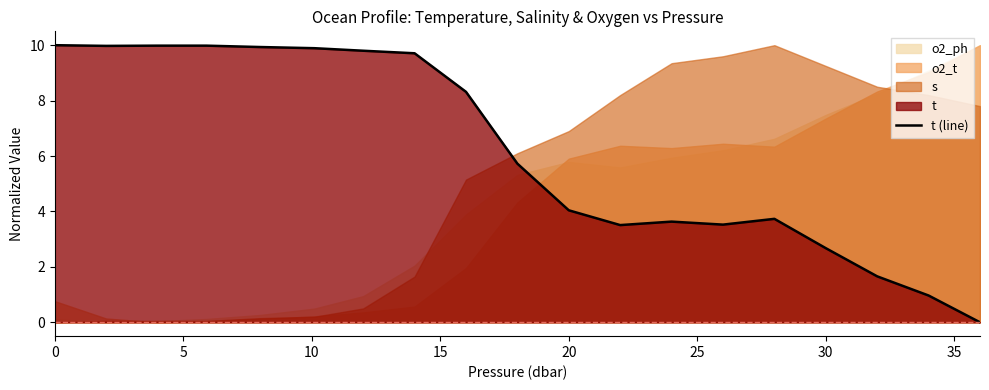

Reading right to left, list all the values displayed in this chart.

0.0	1.0	1.7	2.7	3.7	3.5	3.6	3.5	4.0	5.7	8.3	9.7	9.8	9.9	9.9	10.0	10.0	10.0	10.0